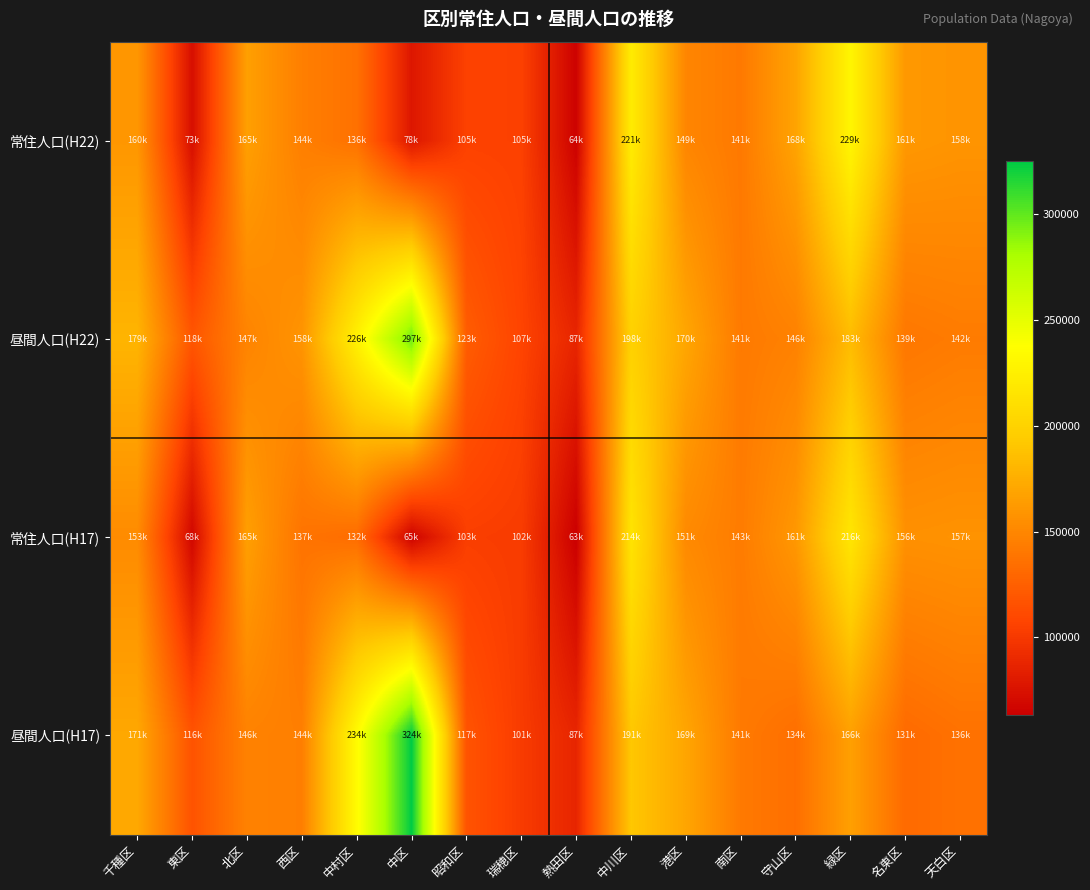

How many categories are shown in the chart?

16